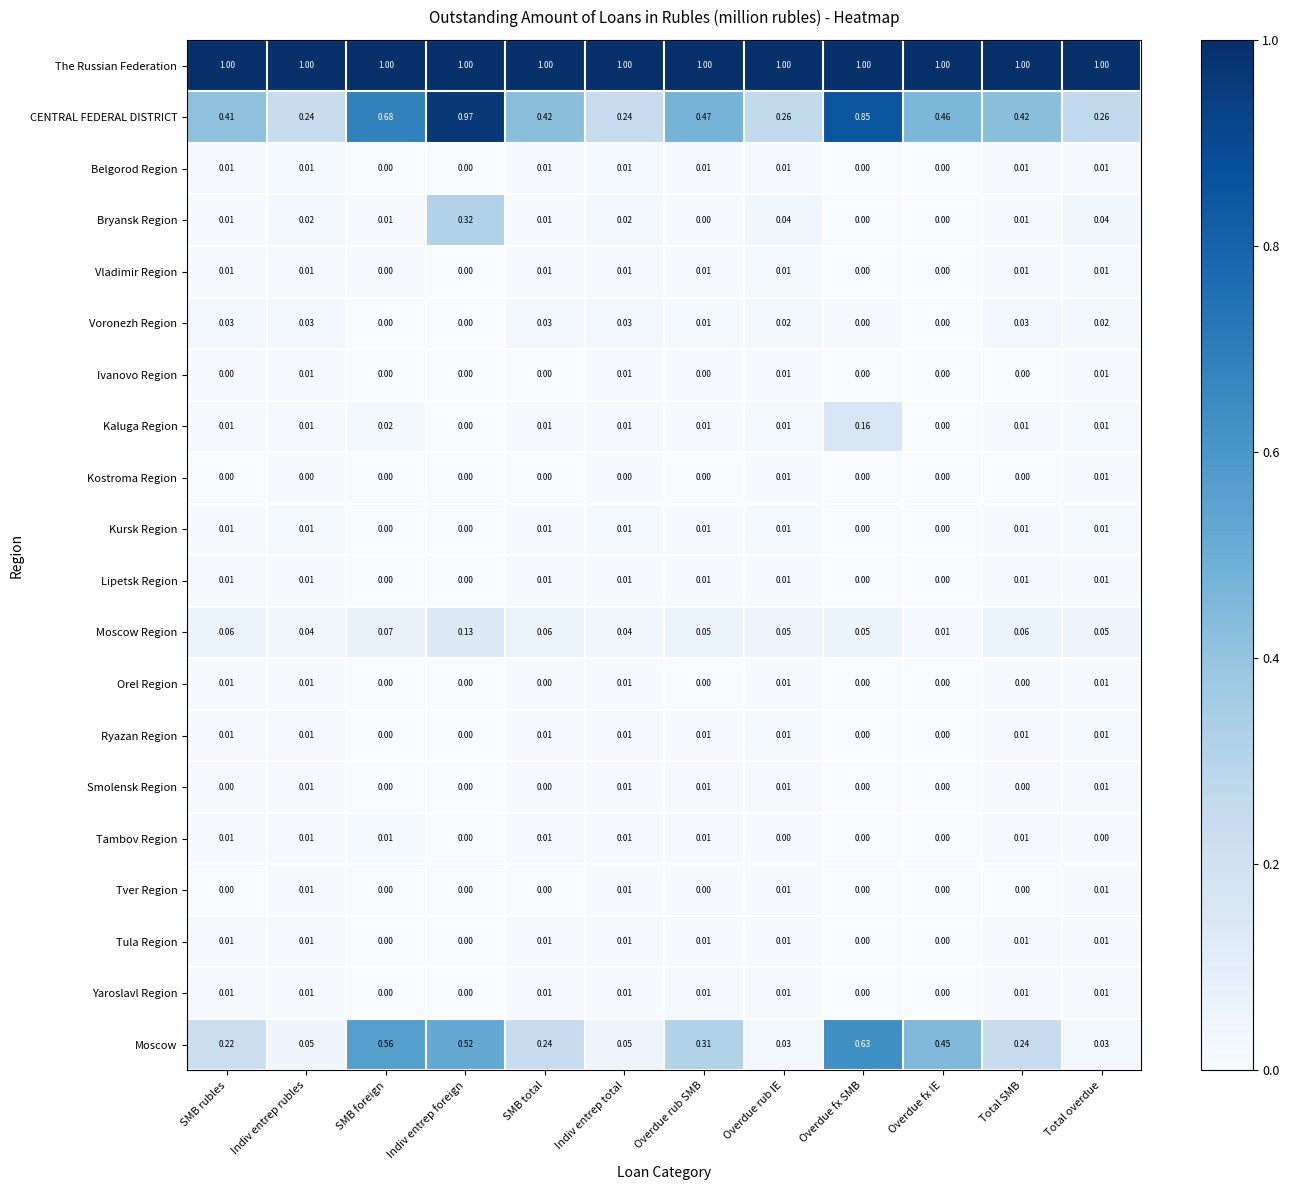

At which category is the sum across all series the highest?

Indiv entrep foreign